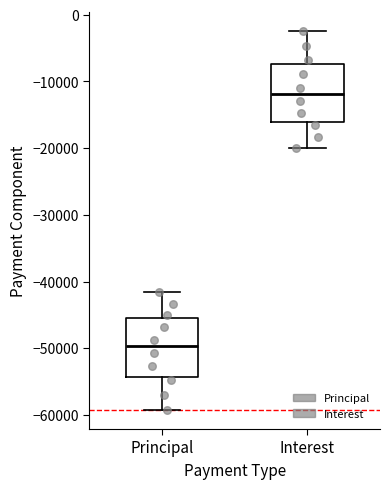

Where does the median line of the box for Interest sit on the y-axis? The values are not printed on the chart, so give them approximately, as read against the axis.

-12000